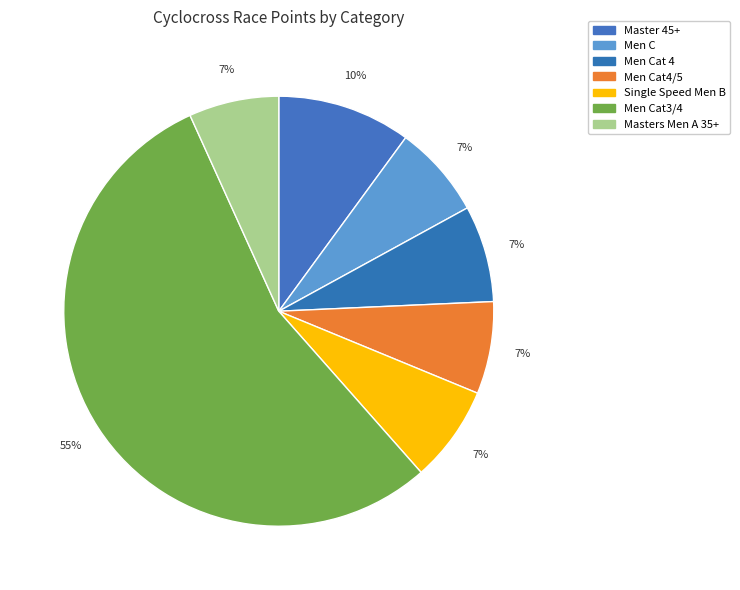

How many segments does this pie chart have?

7